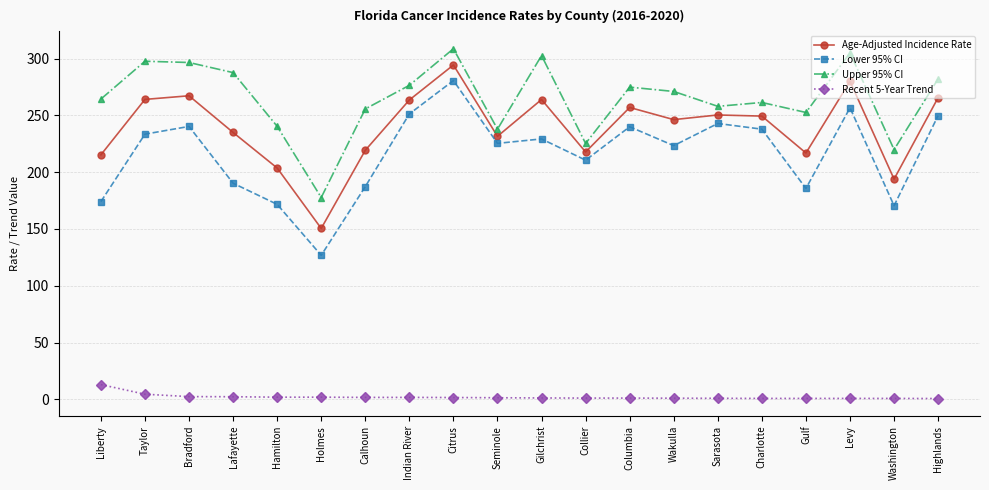

At which category is the sum across all series the highest?

Citrus